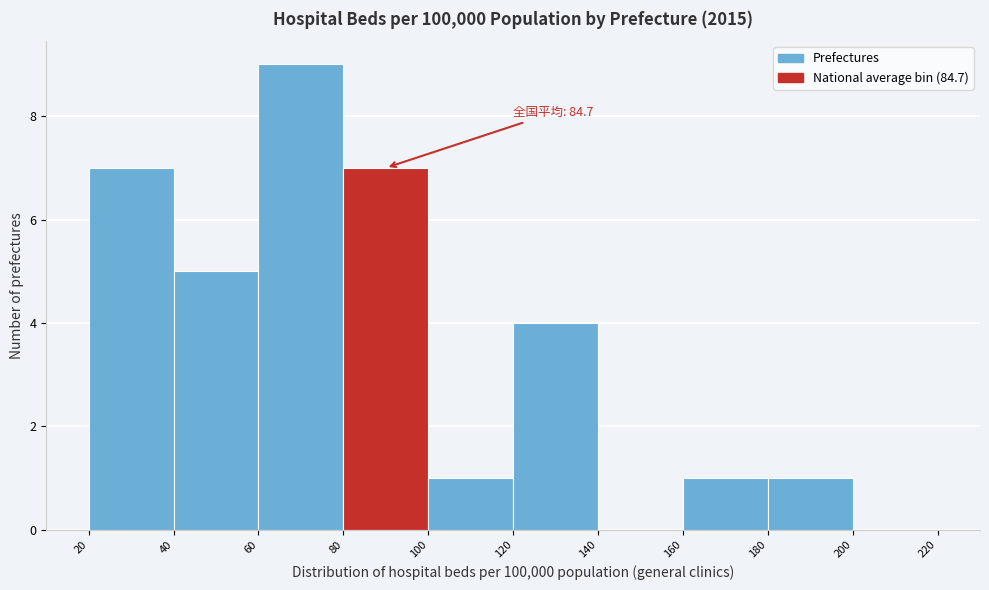

Over which range of the x-axis is the bar tallest?

60 to 80